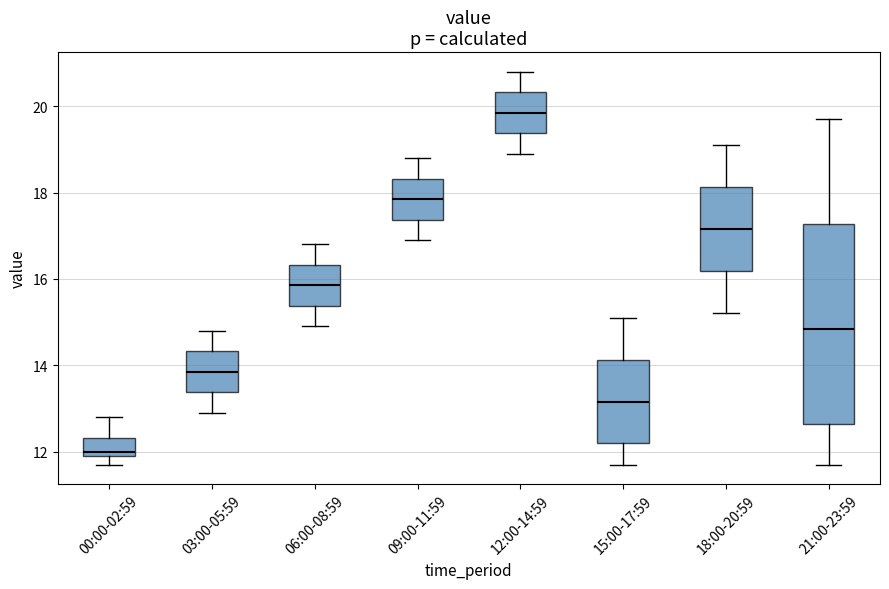

Comparing the boxes themselves (not the whiskers), which one is the tallest?

21:00-23:59